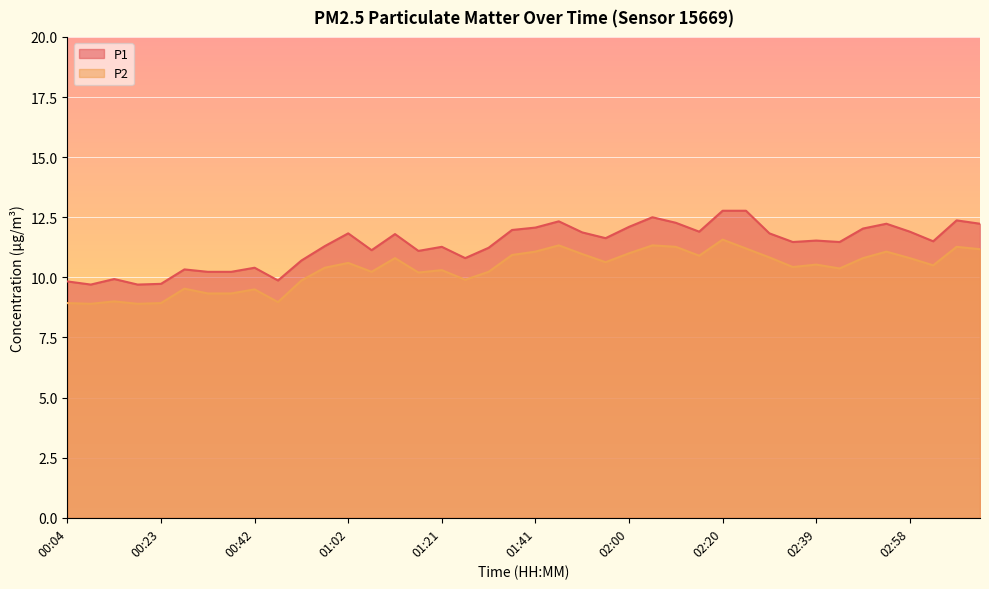

Rank the series by their maximum value, from highest to lowest.

P1, P2